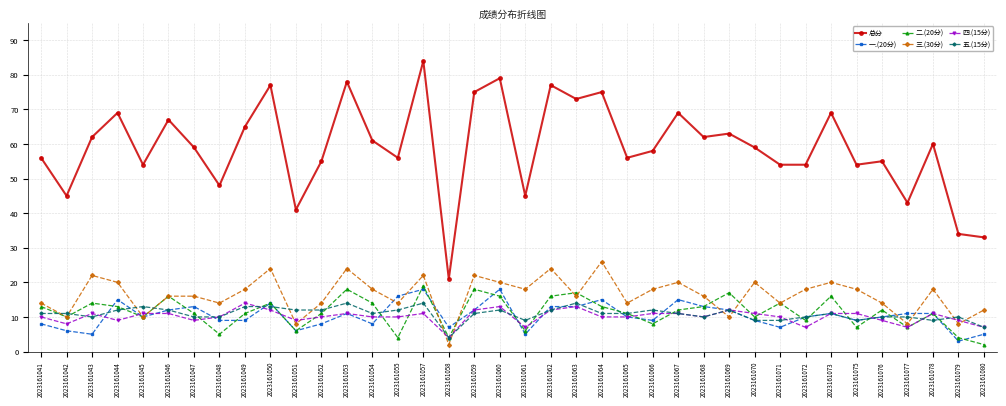

What is the sum of all 一.(20分) values?

396